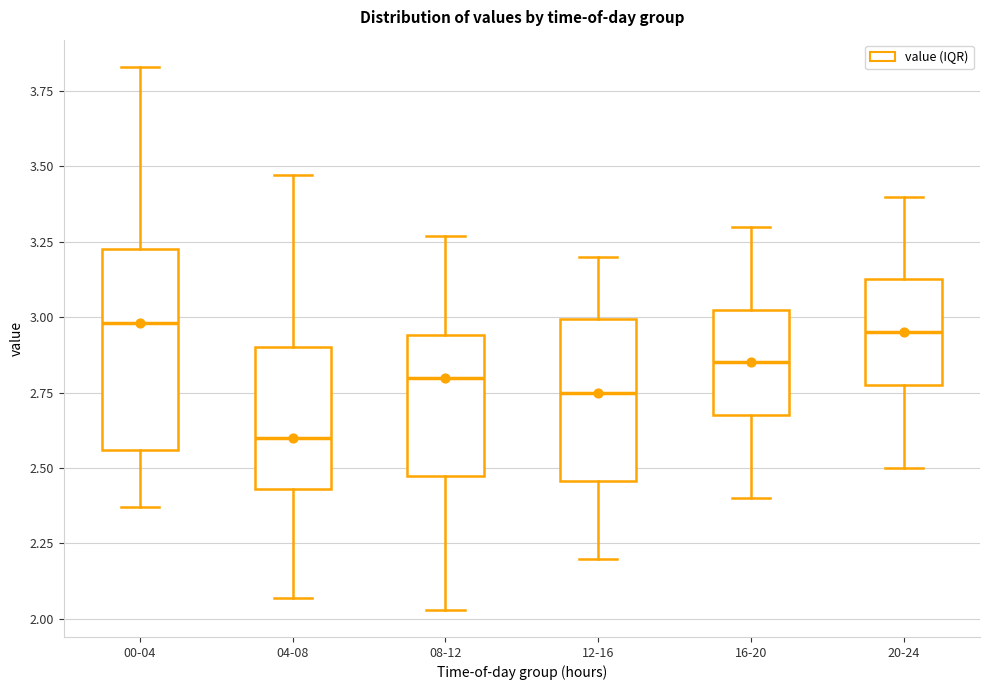

Comparing the boxes themselves (not the whiskers), which one is the tallest?

00-04